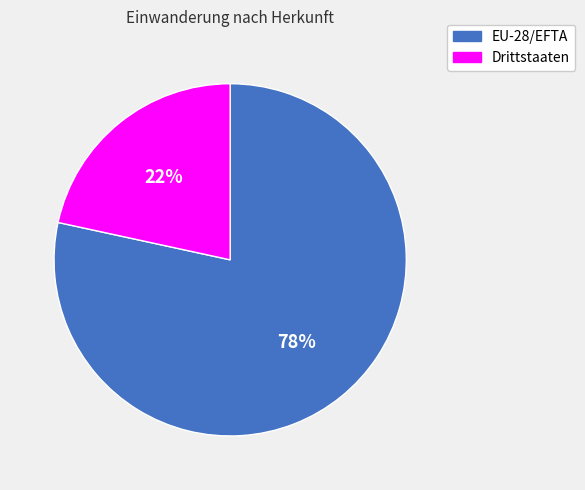

What is the largest slice in the pie chart?

EU-28/EFTA